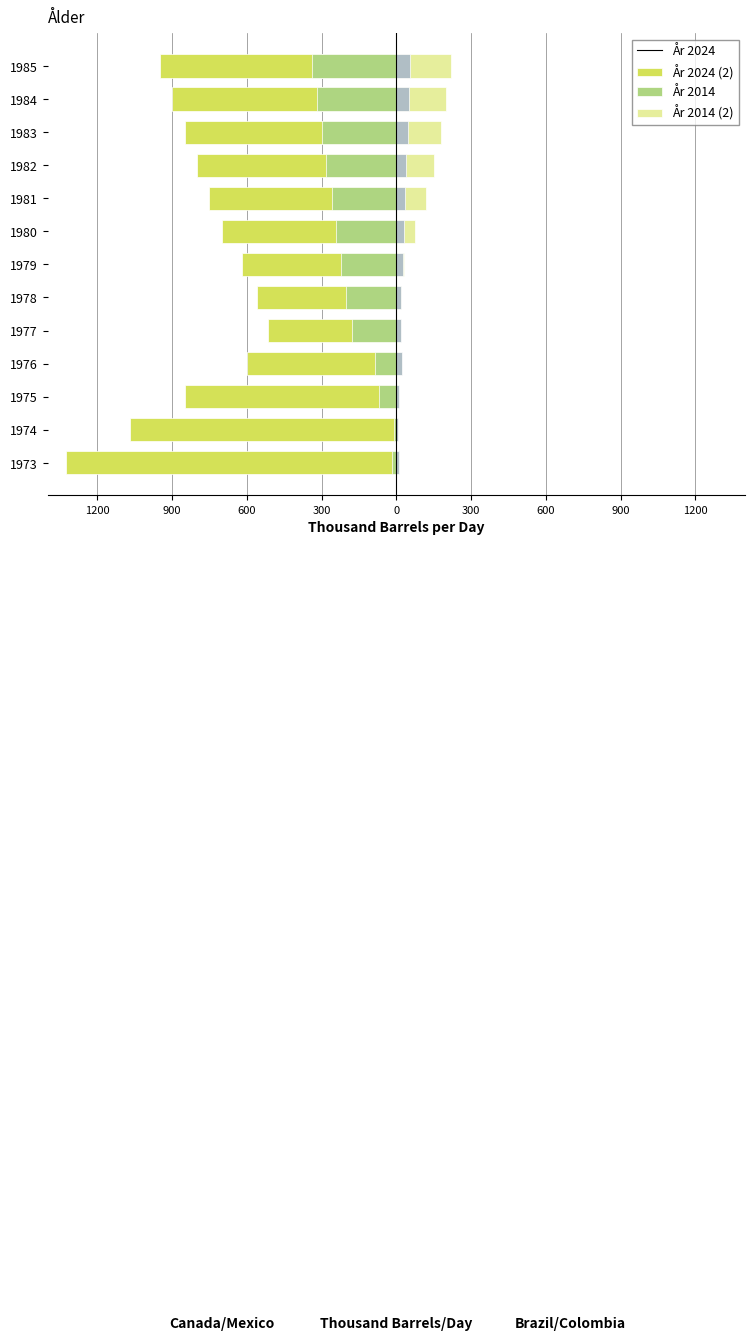

At how many categories does at least one series exceed -981?

13